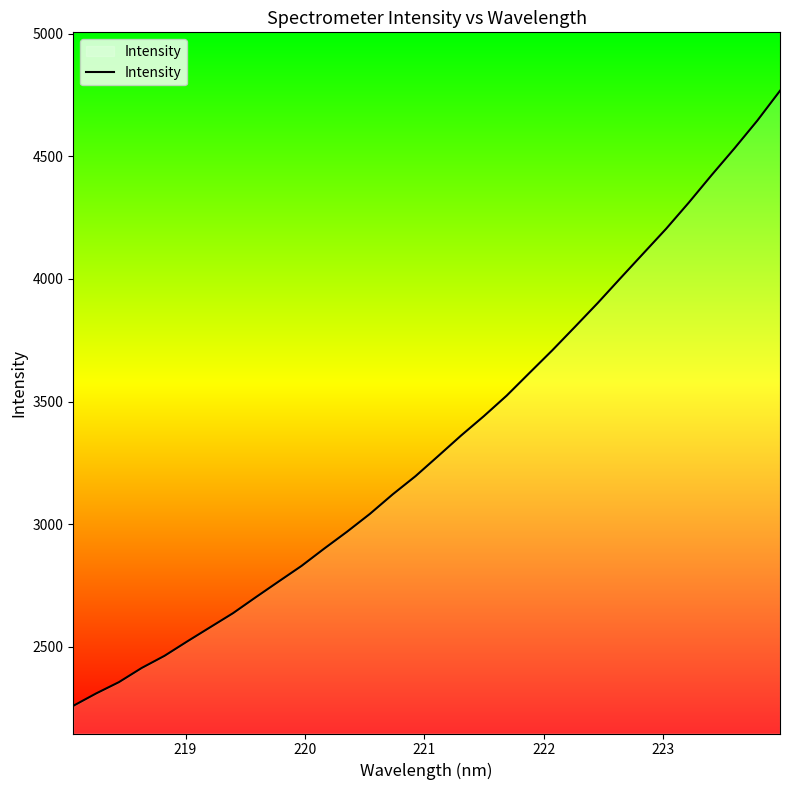

What is the smallest value displayed?

2258.7